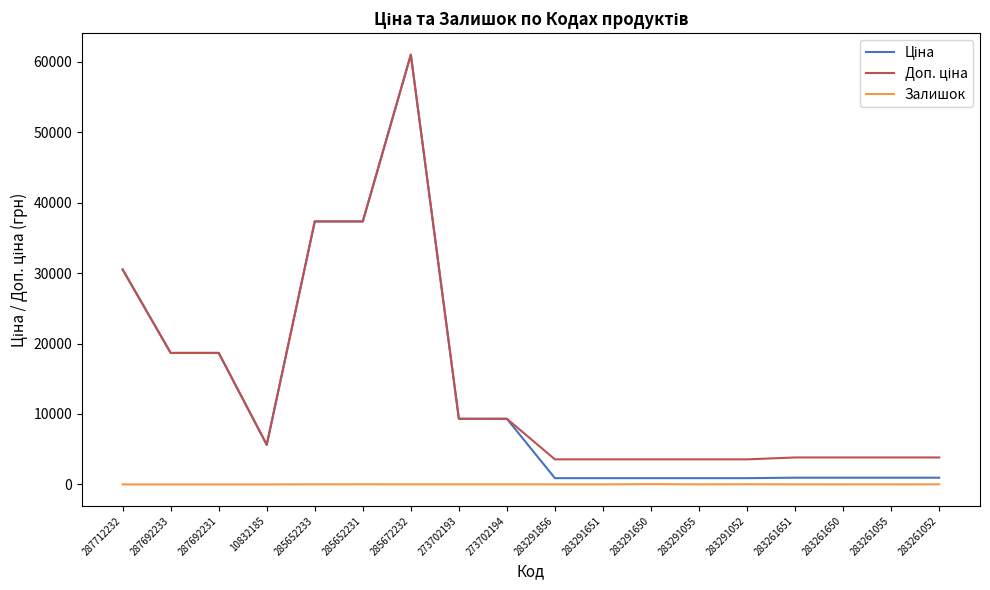

At which category is the sum across all series the highest?

285672232